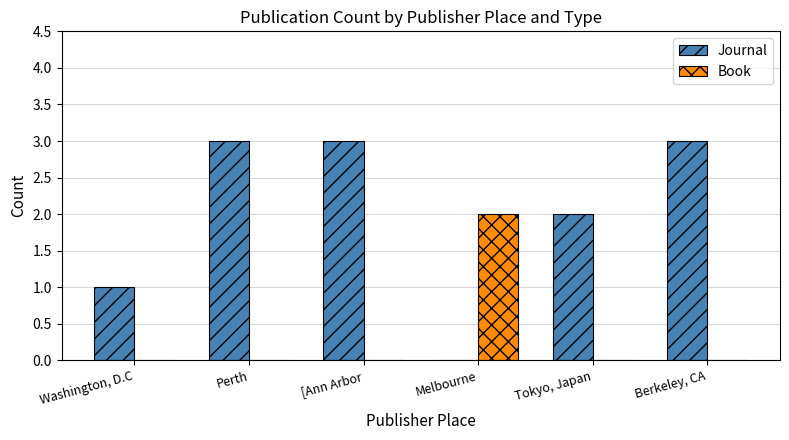

What is the sum of the Journal values at [Ann Arbor and Washington, D.C?

4